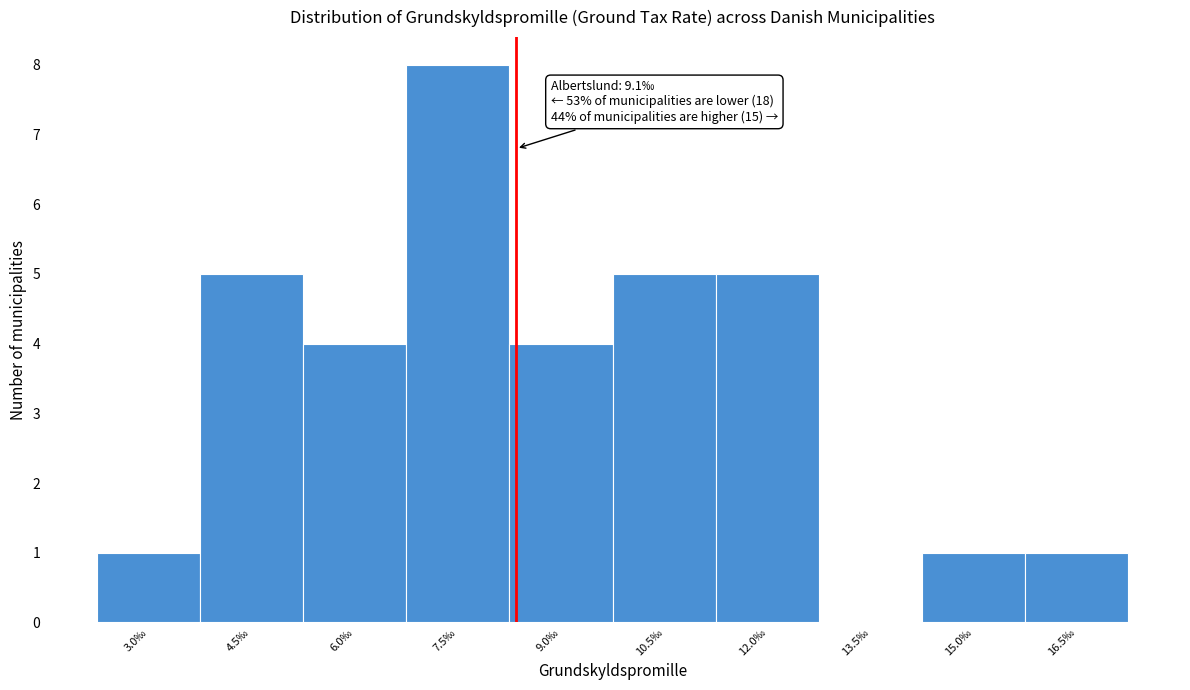

Reading left to right, extract all data points from this chart.

3.0‰=1	4.5‰=5	6.0‰=4	7.5‰=8	9.0‰=4	10.5‰=5	12.0‰=5	13.5‰=0	15.0‰=1	16.5‰=1